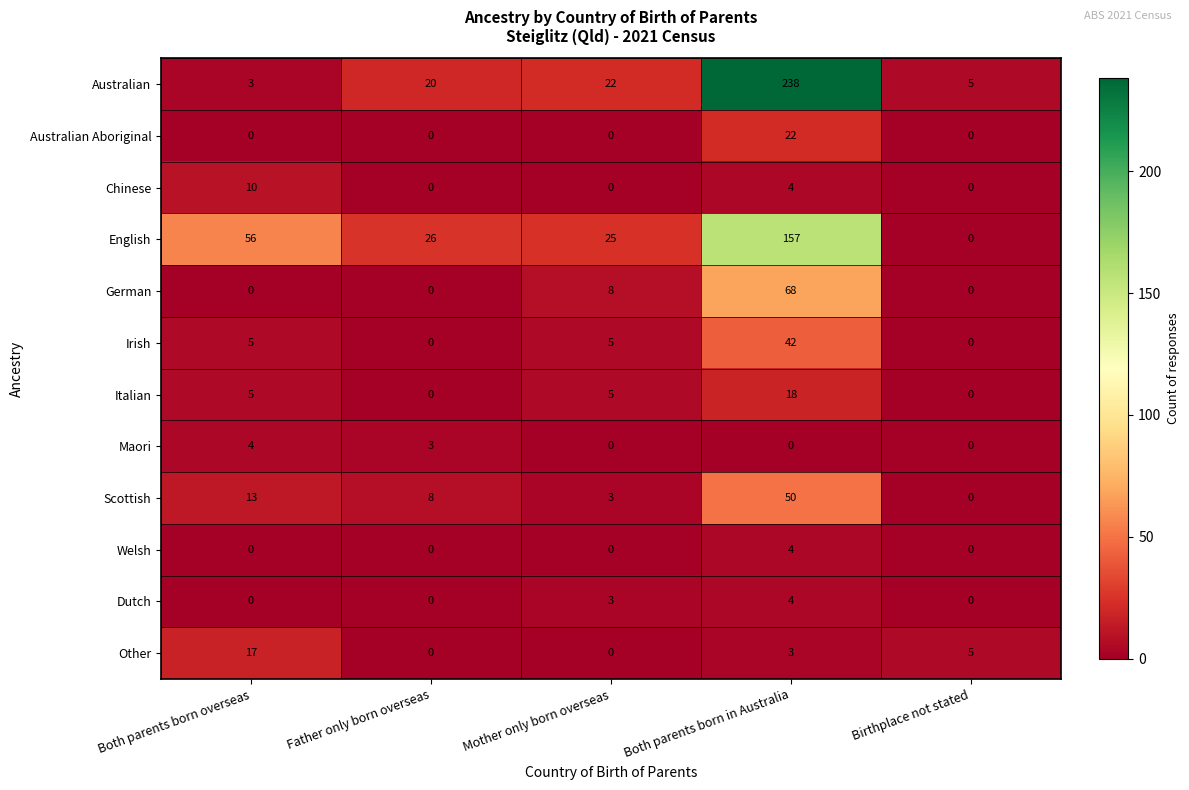

What is the spread (max minus min) of values at Both parents born overseas?

56